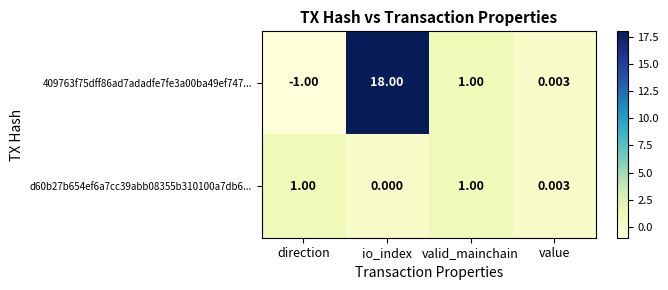

At which label does 409763f75dff86ad7adadfe7fe3a00ba49ef747... first exceed 1?

io_index